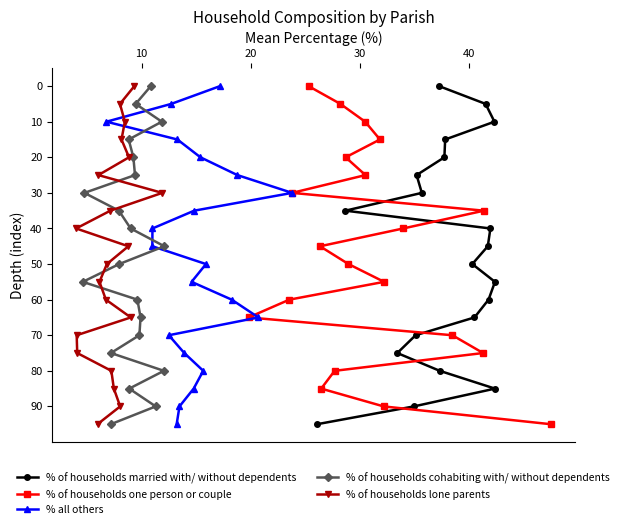

What is the highest value of the % of households one person or couple series?

95